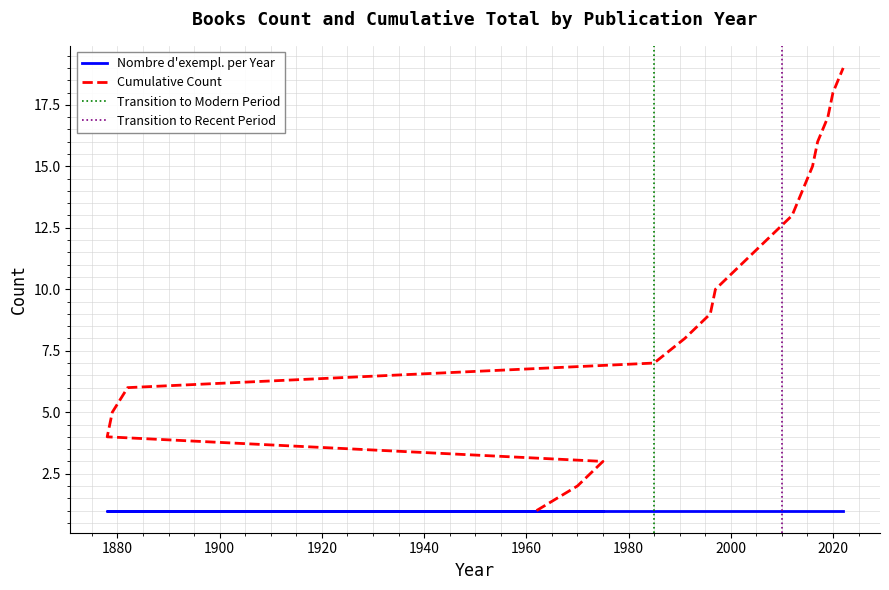

What is the approximate value at 2017?

16